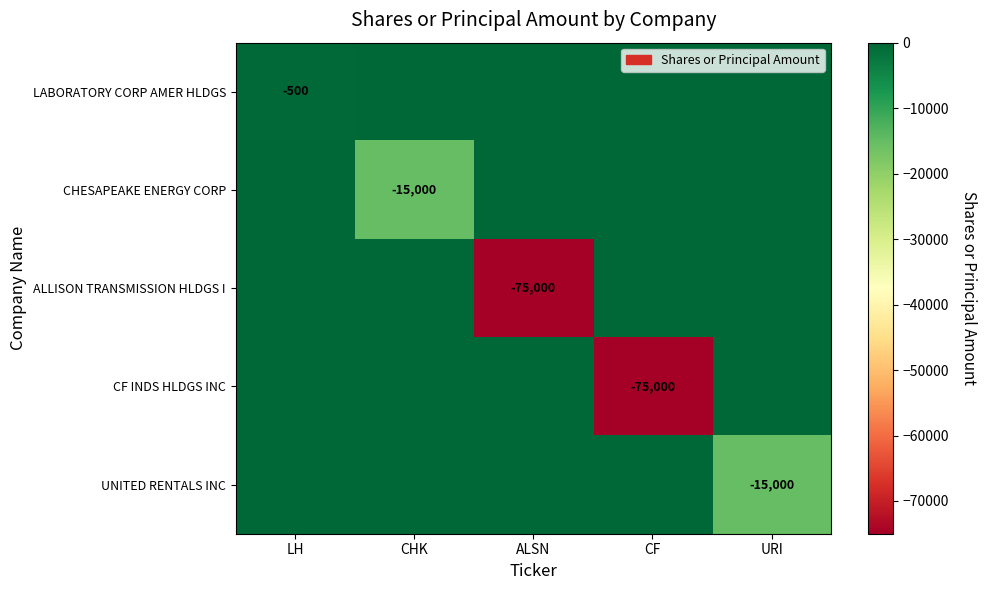

Which series has the largest range (max minus min)?

ALLISON TRANSMISSION HLDGS I